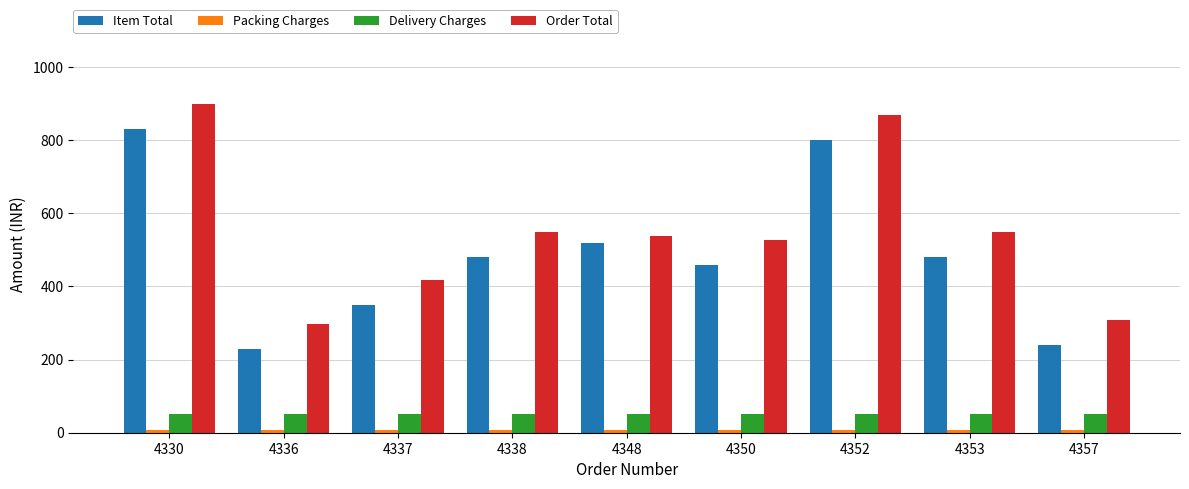

What value does the Order Total series have at 4352?

868